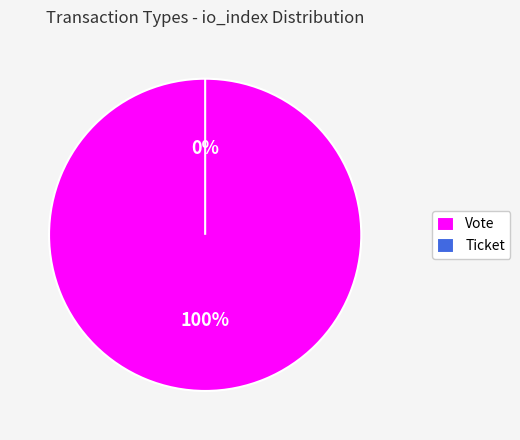

What is the change in value from Vote to Ticket?

-1